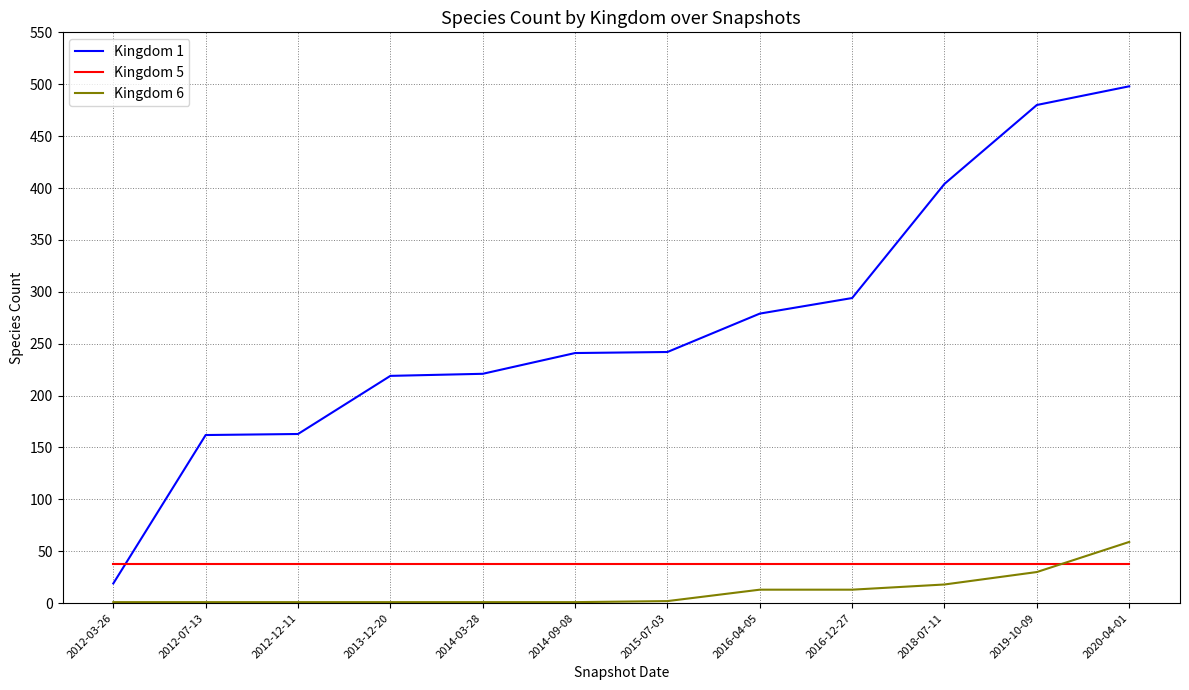

True or false: Kingdom 6 and Kingdom 1 cross at least once.

False